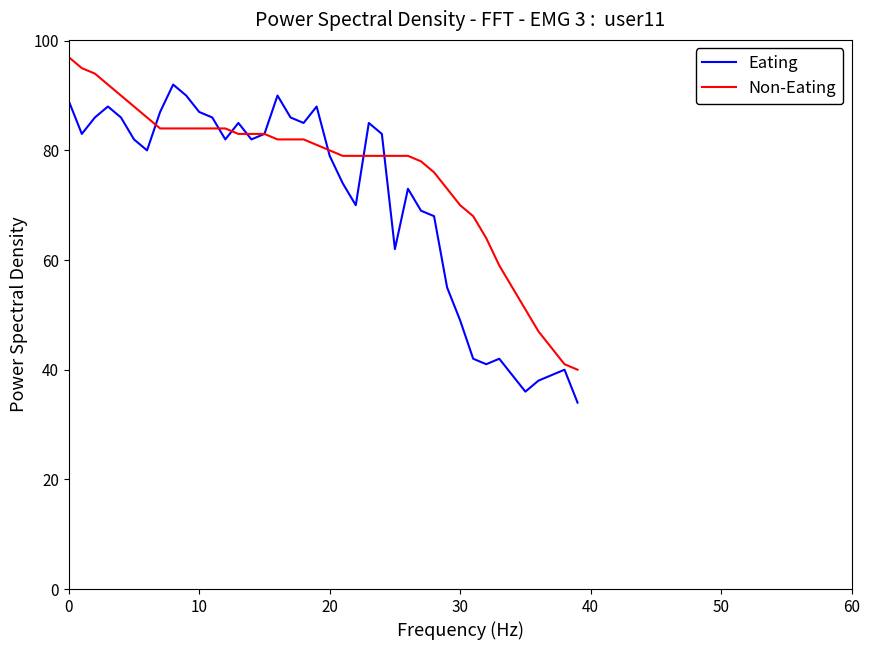

What is the lowest value of the Non-Eating series?

40